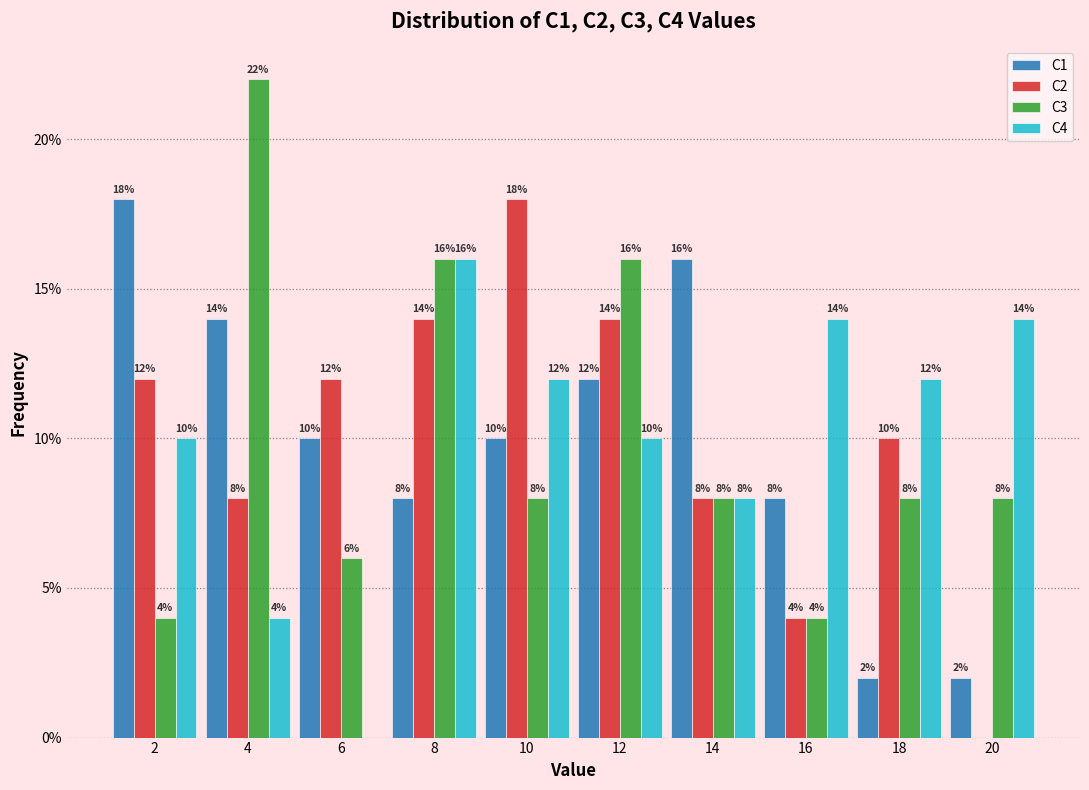

In the C1 series, which range on the x-axis has the tallest bar?

1 to 3